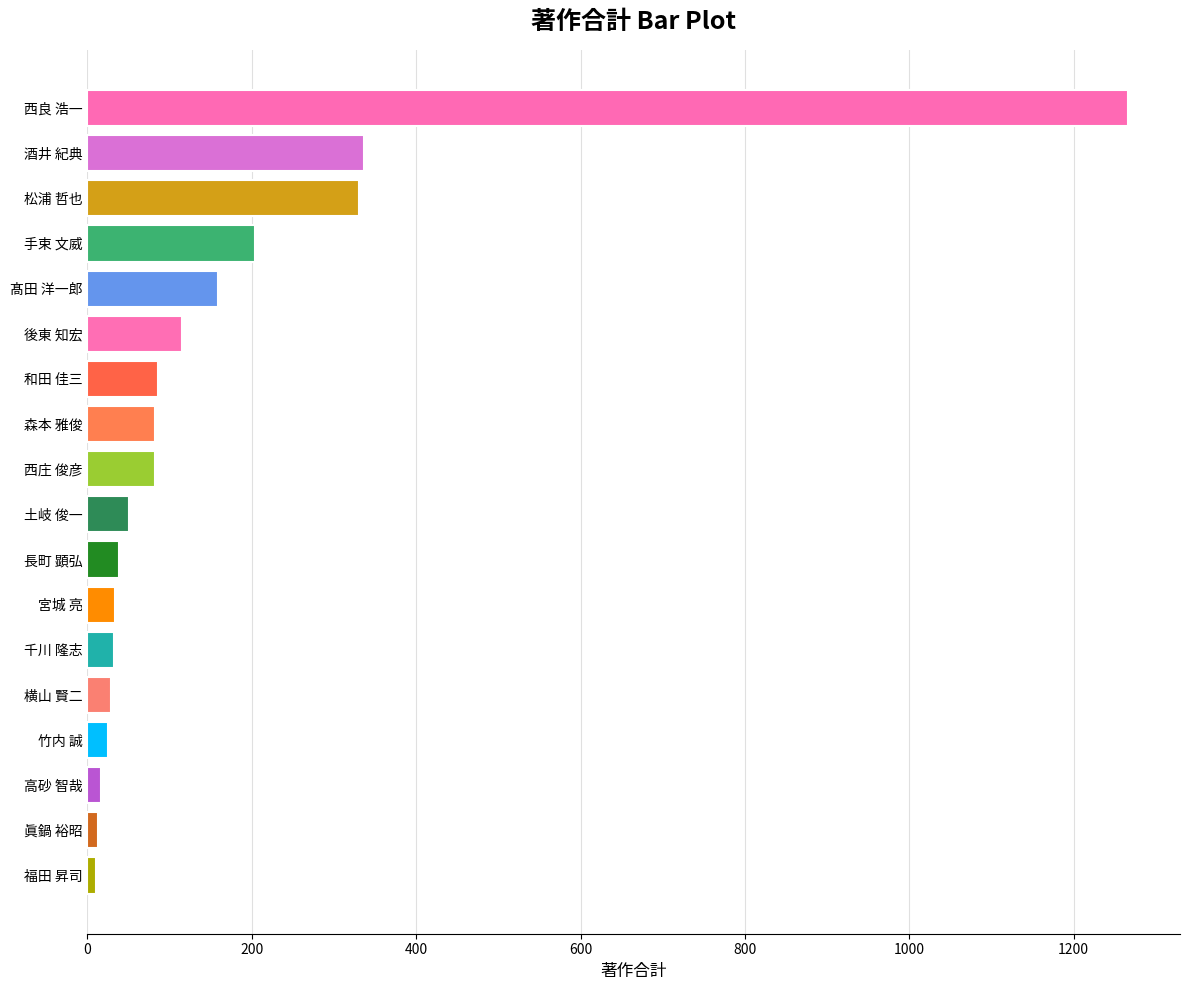

How many series are shown in this chart?

1